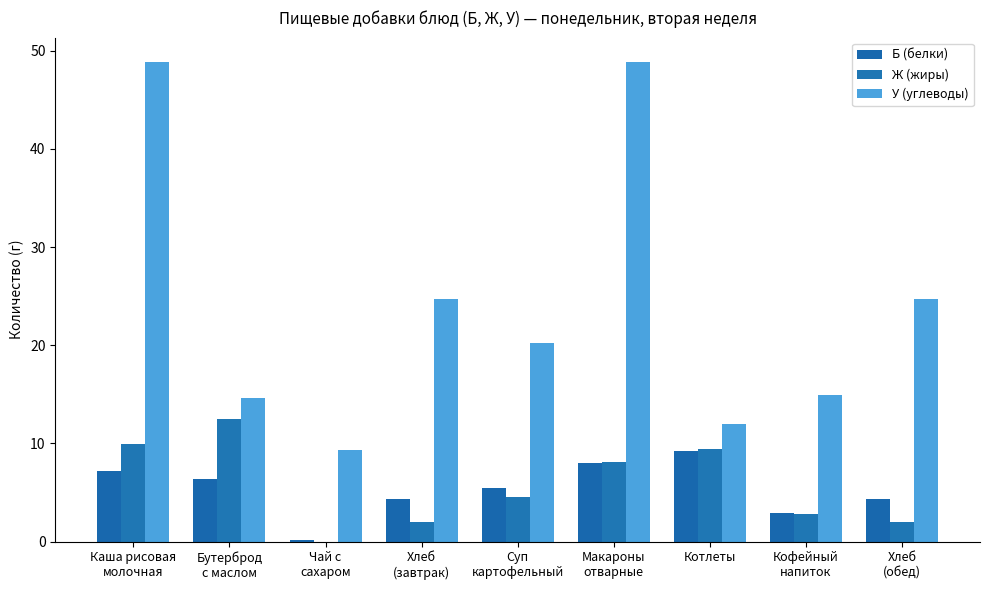

How many values in the Ж (жиры) series exceed 4?

5